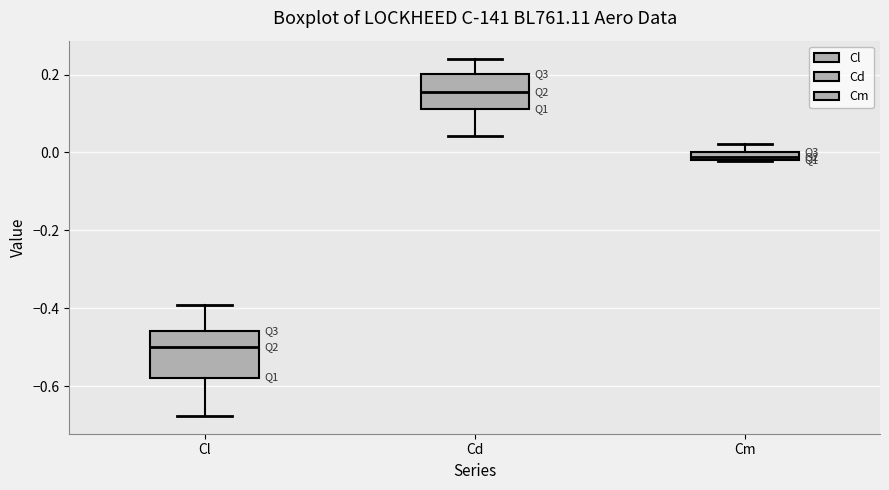

Which box's median line is the highest?

Cd